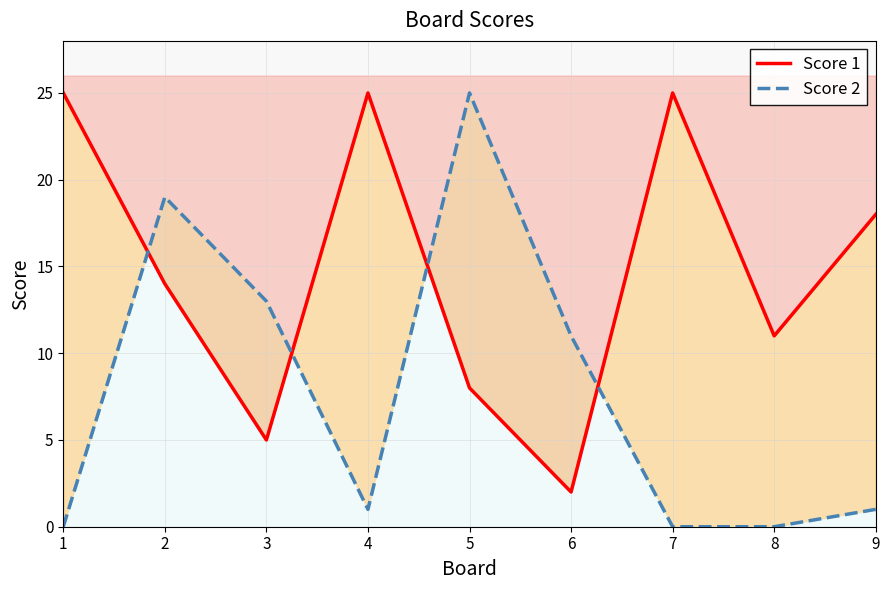

What is the total value across all series at 4?

26